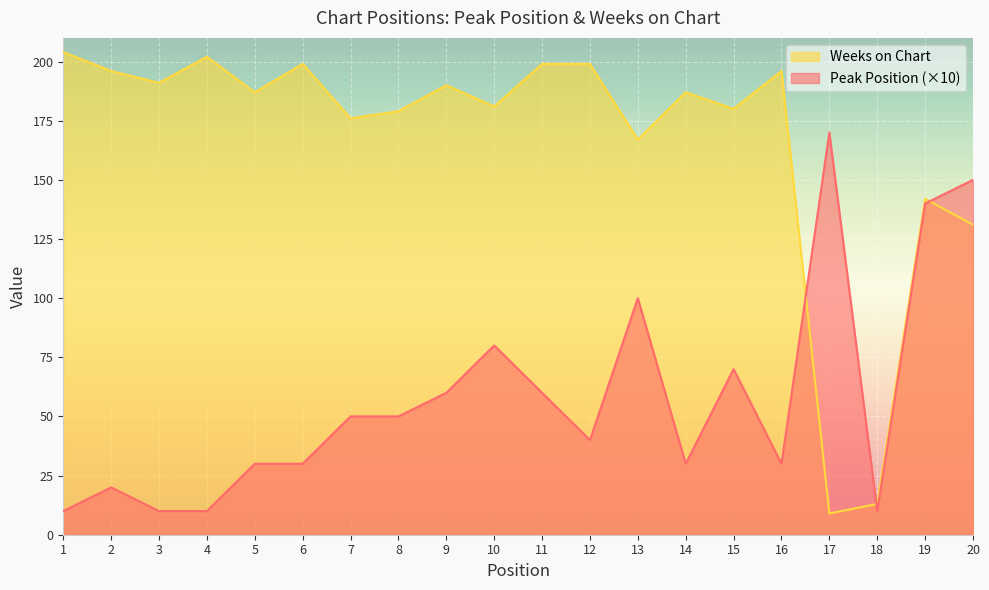

Between 10 and 13, which series saw the biggest shift?

Peak Position (×10)